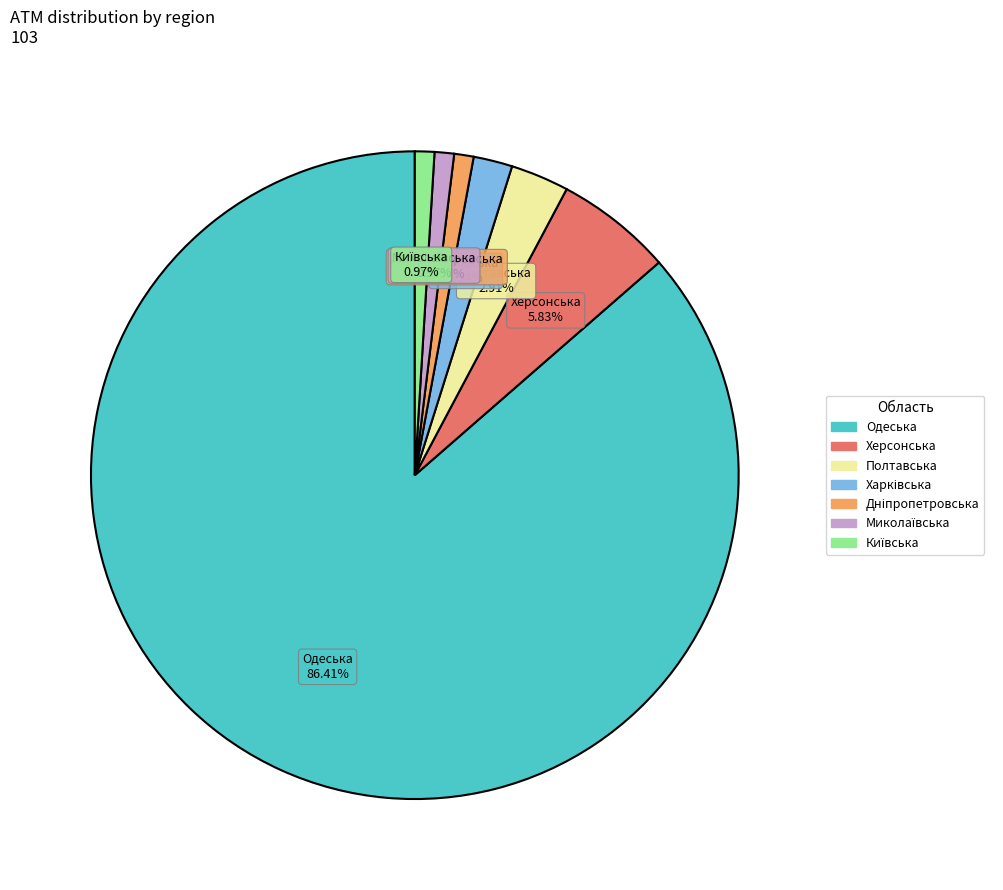

Does any single category account for the majority?

Yes